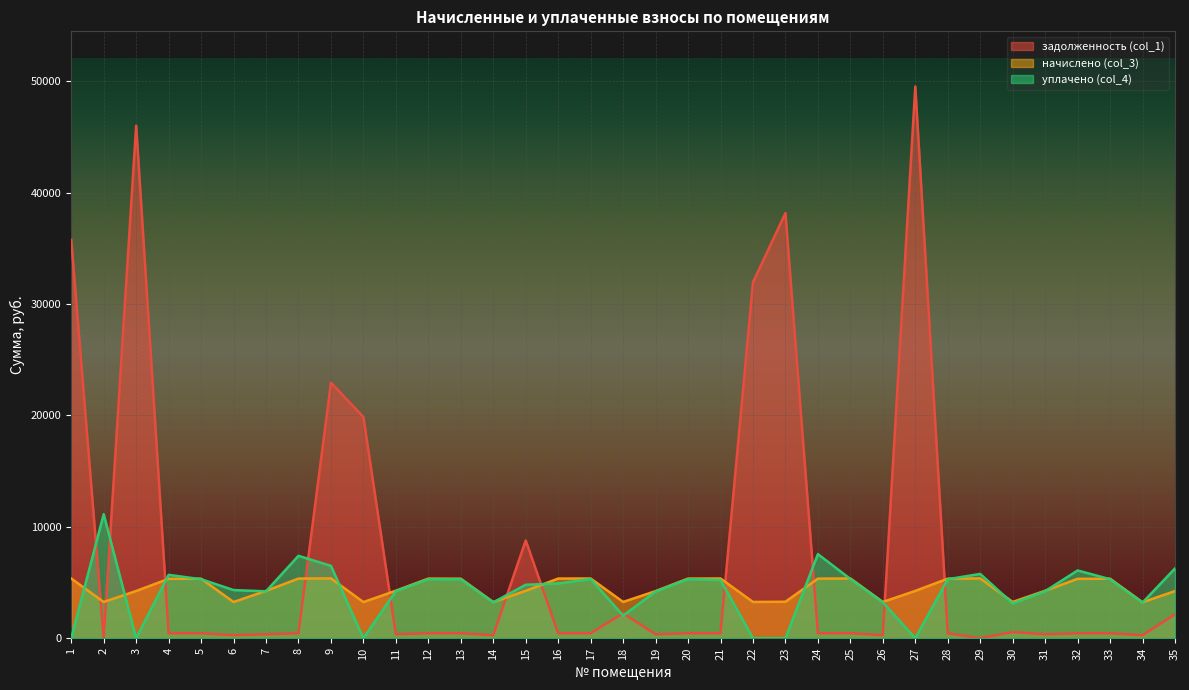

Read the задолженность (col_1) value at 13.

445.3